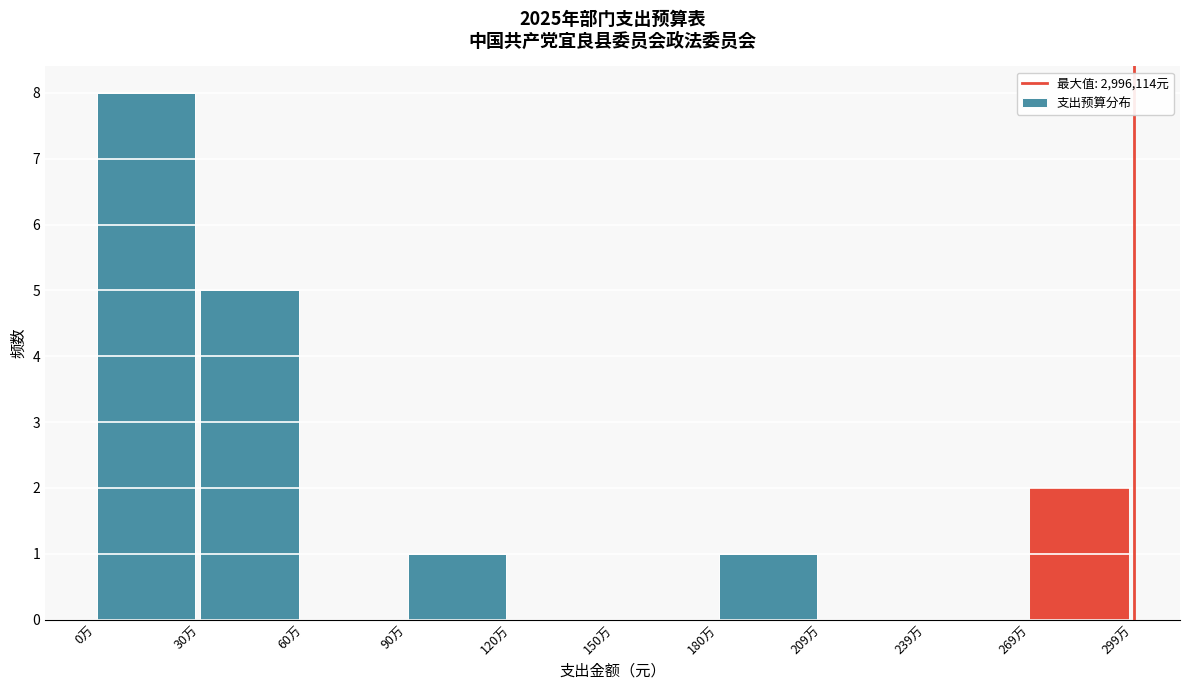

Reading left to right, list all the values displayed in this chart.

0万=8	30万=5	60万=0	90万=1	120万=0	150万=0	180万=1	209万=0	239万=0	269万=2